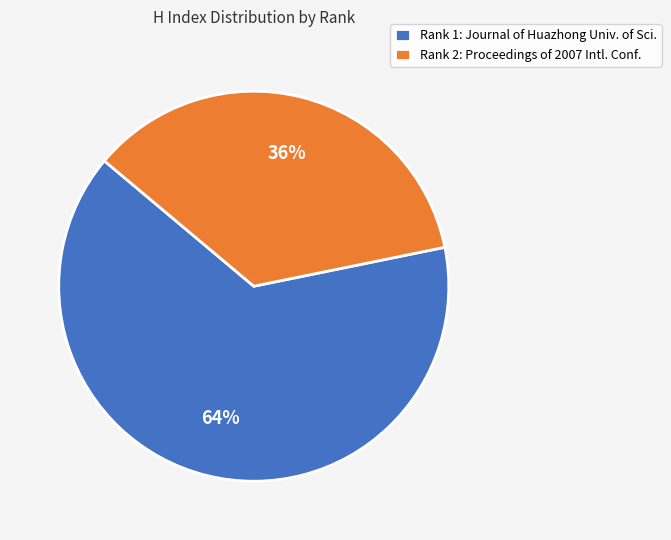

Which slice is the largest?

Rank 1: Journal of Huazhong Univ. of Sci.